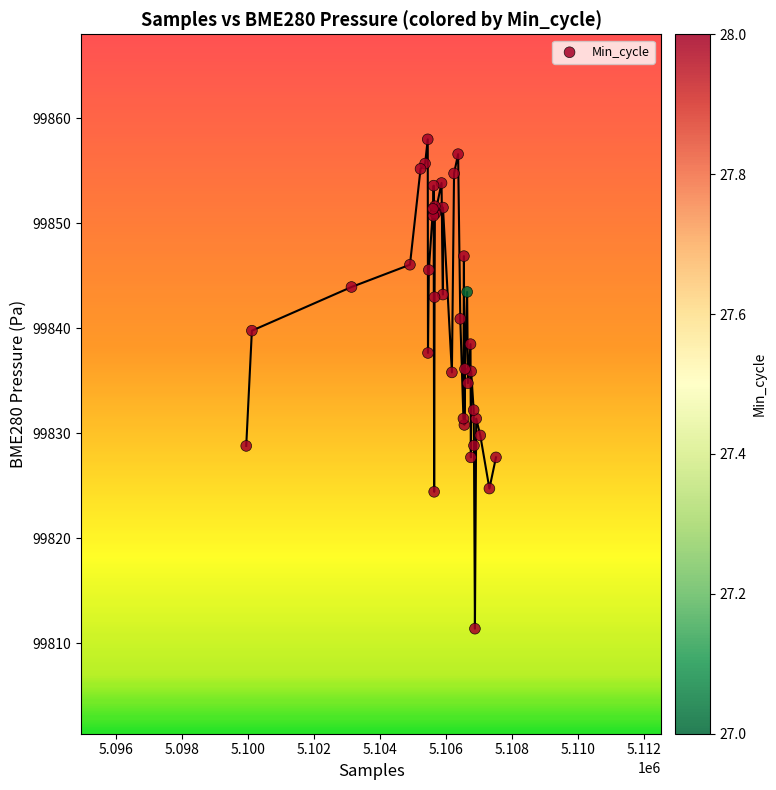

What Y value in the scatter plot is closest to 99834?

99834.8